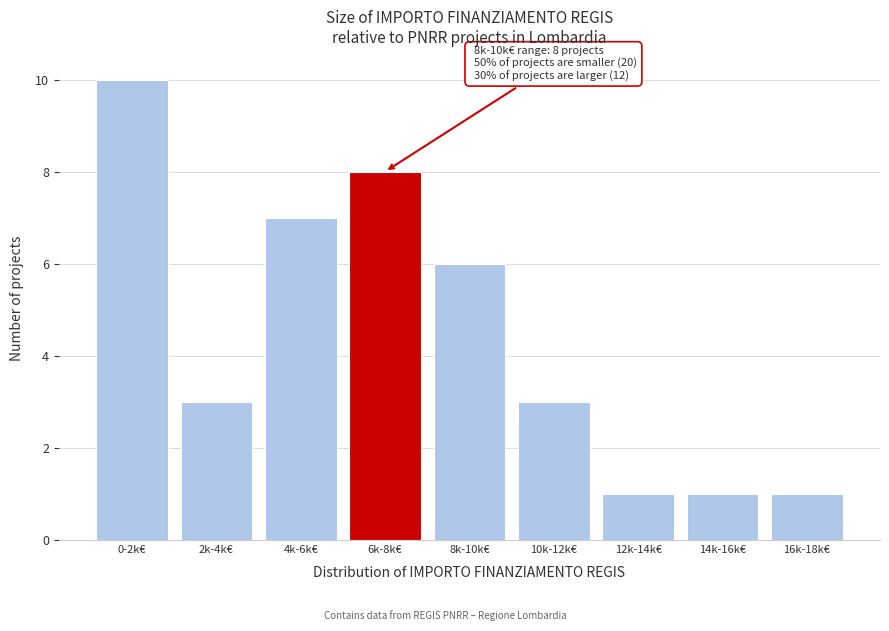

Reading left to right, list all the values displayed in this chart.

0-2k€=10	2k-4k€=3	4k-6k€=7	6k-8k€=8	8k-10k€=6	10k-12k€=3	12k-14k€=1	14k-16k€=1	16k-18k€=1